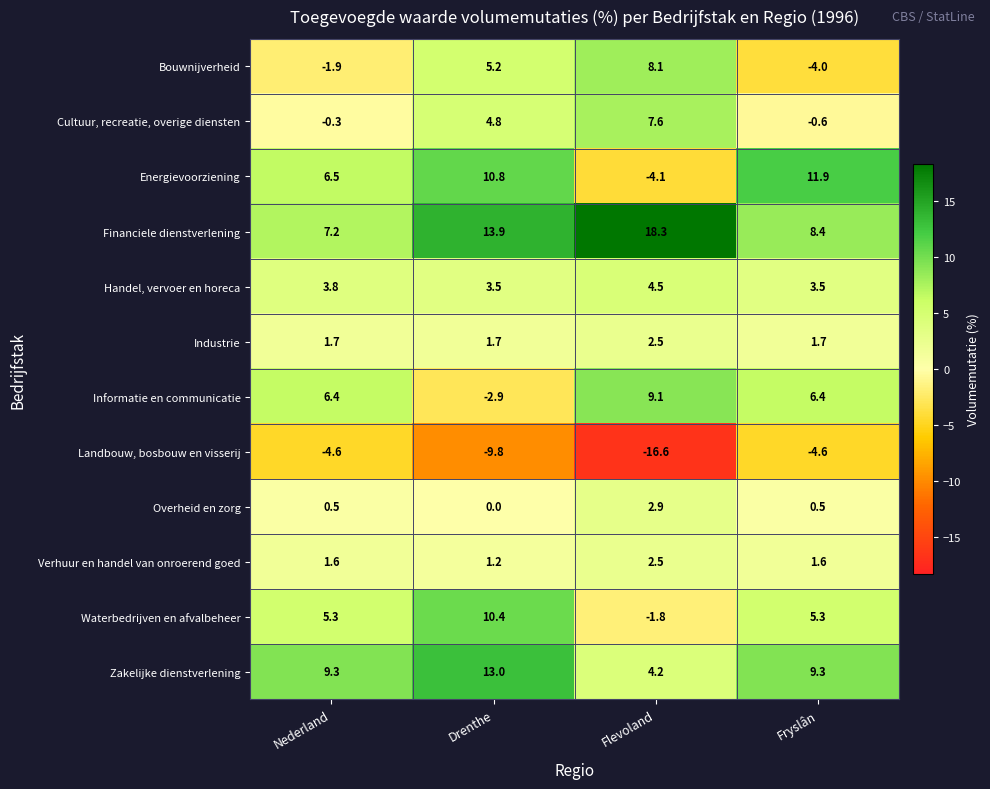

At which category is the sum across all series the highest?

Drenthe